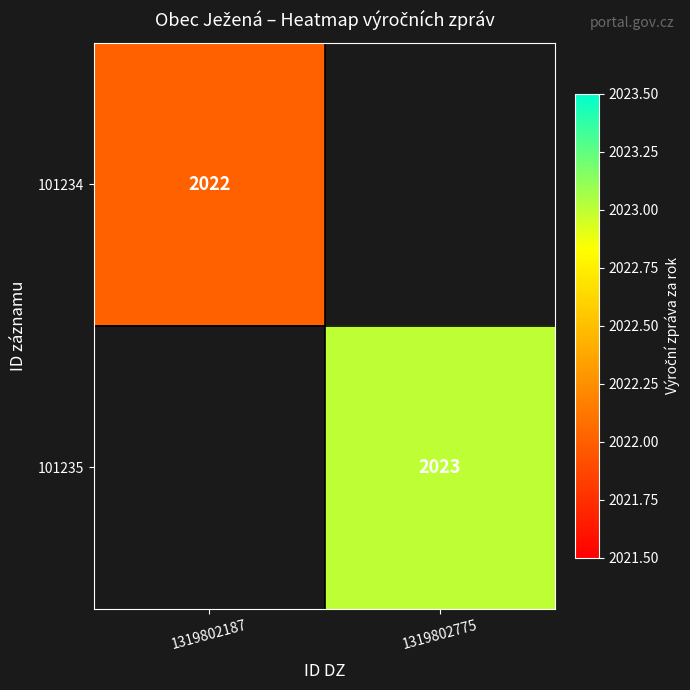

The value of 101235 at 1319802775 is 3275.7. True or false?

False